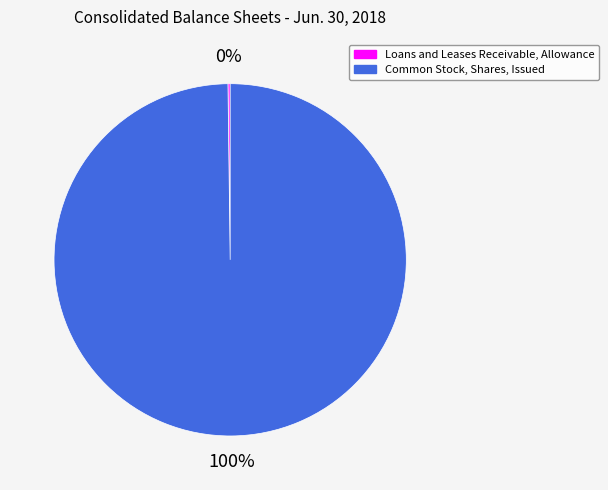

To the nearest percent, what is the average slice percentage?

50%